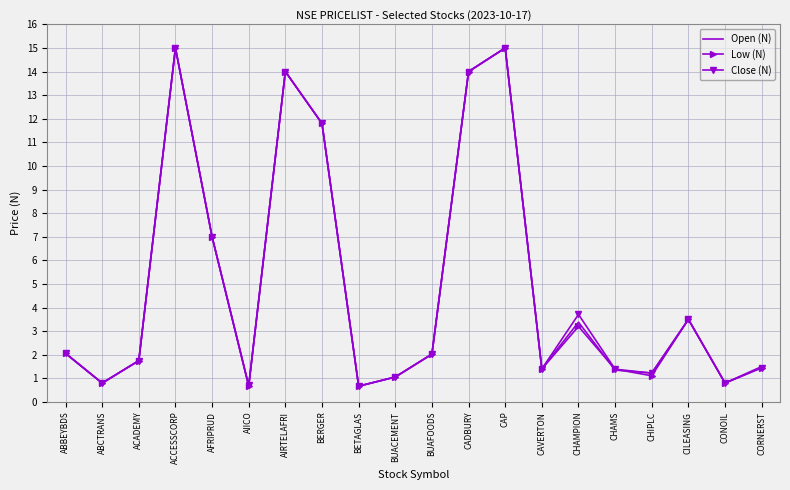

What position from the right is BUAFOODS?

10